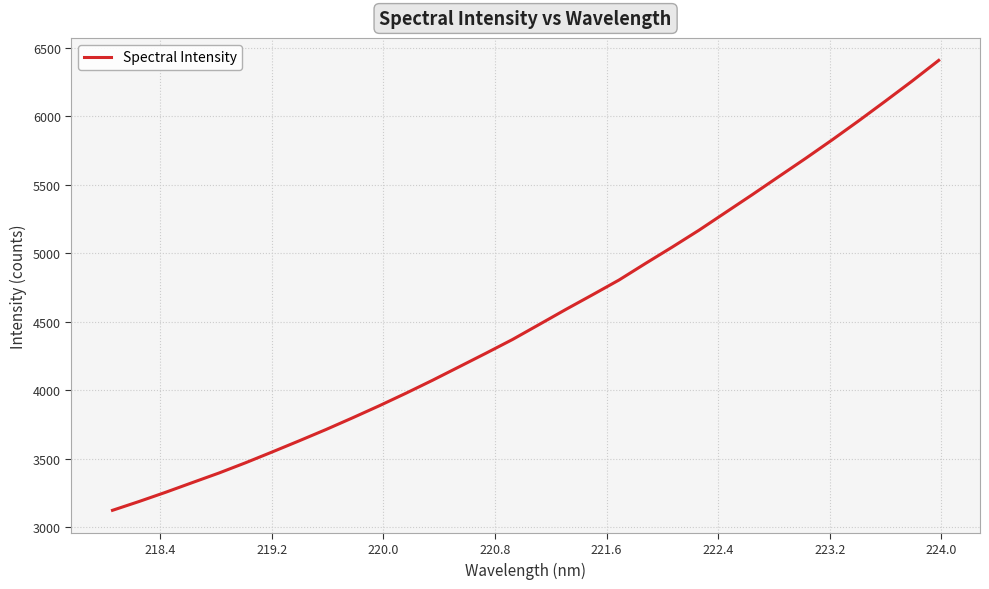

What is the greatest value displayed?

6406.3